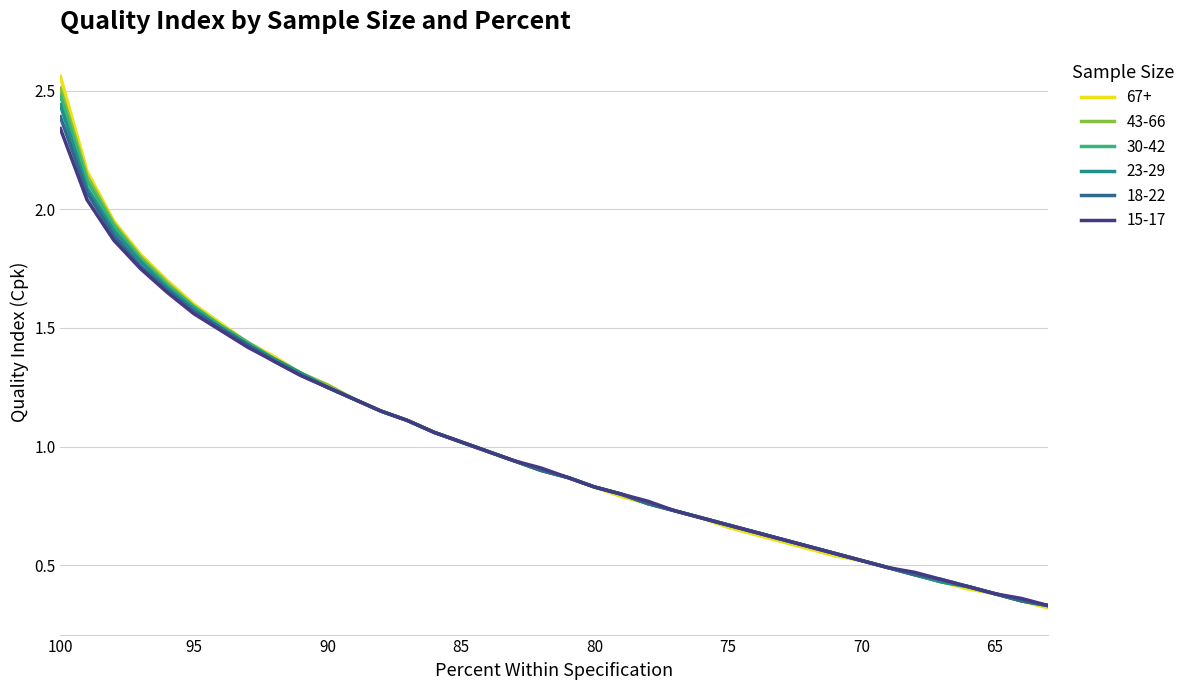

Count the number of categories in the chart.

38